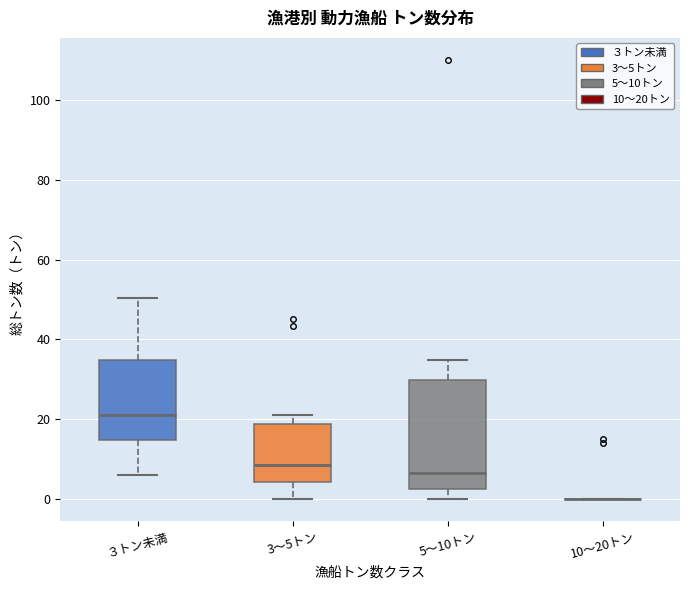

Comparing the boxes themselves (not the whiskers), which one is the tallest?

5～10トン